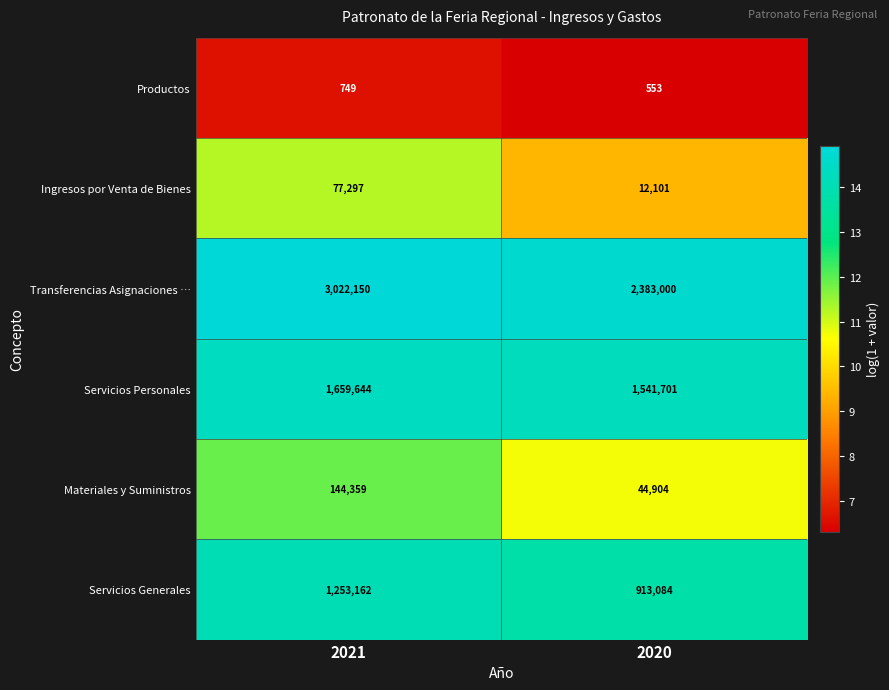

Reading right to left, list all the values displayed in this chart.

Productos: 553	749
Ingresos por Venta de Bienes: 12101	77297
Transferencias Asignaciones …: 2383000	3022150
Servicios Personales: 1541701	1659644
Materiales y Suministros: 44904	144359
Servicios Generales: 913084	1253162